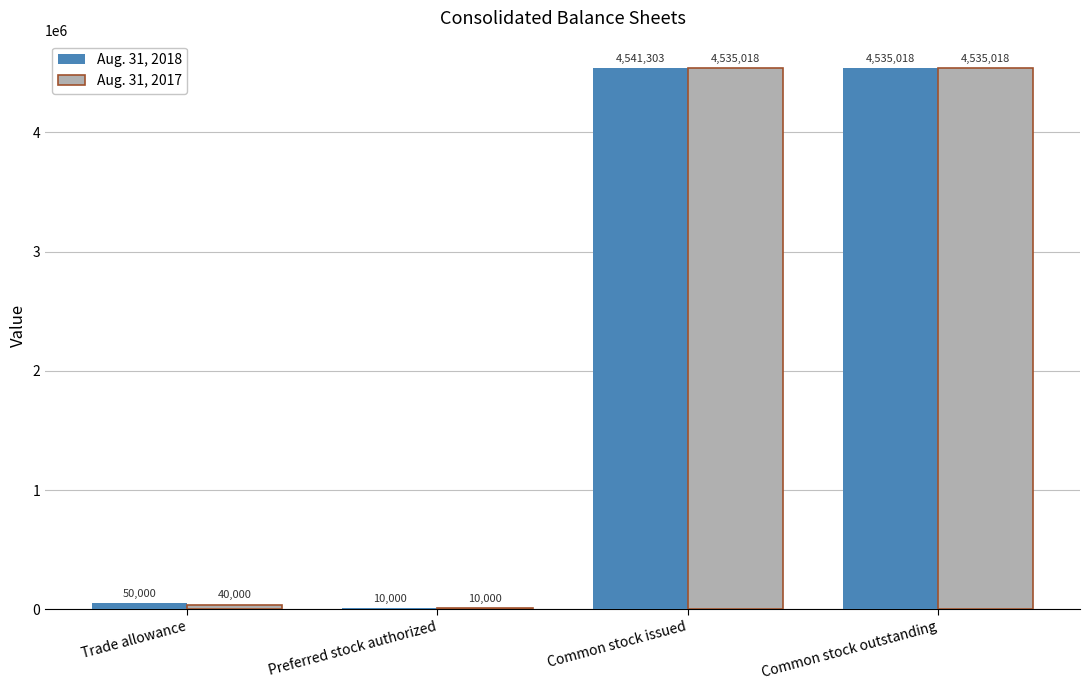

What is the maximum value for Aug. 31, 2017?

4535018